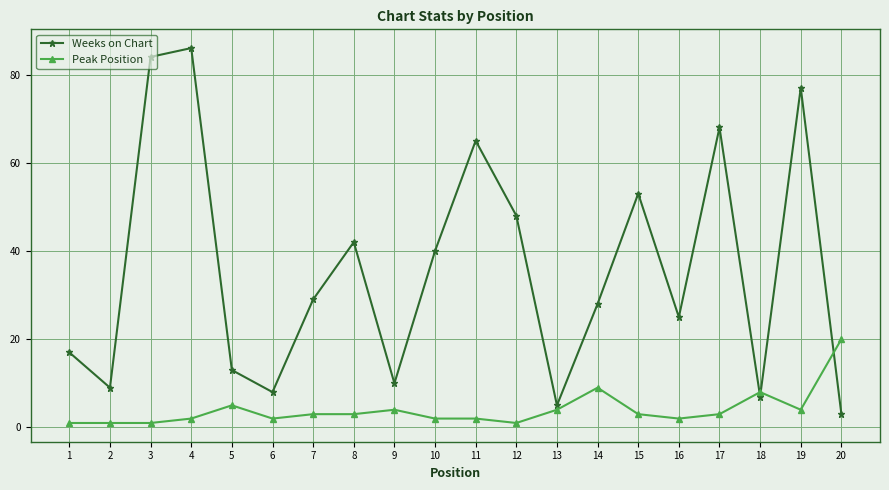

The value of Weeks on Chart at 7 is 29. True or false?

True